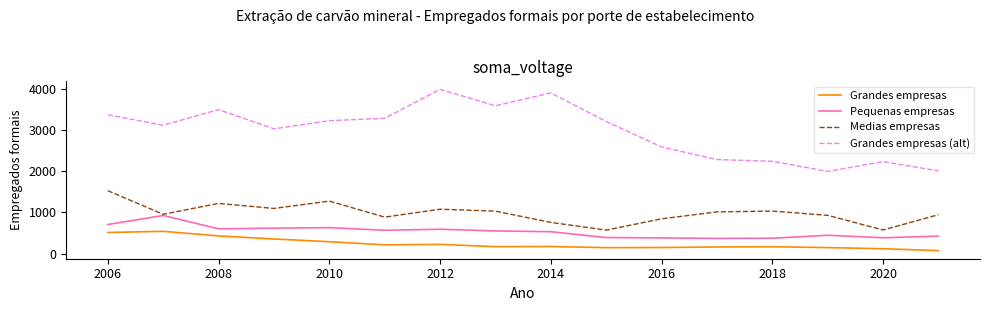

What is the average value of the Medias empresas series?

983